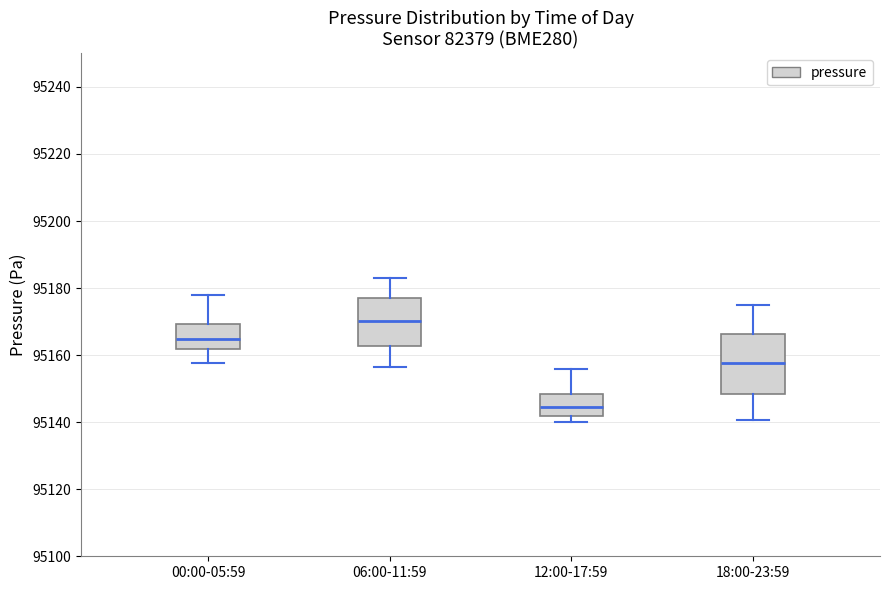

Reading left to right, transcribe this box plot: for each box, give where its median line is, the range the box spans, and where its two whiskers end, as read against the y-axis. The values are not printed on the chart, so give them approximately, as read against the axis.

00:00-05:59: median 95164, box 95162 to 95170, whiskers 95158 to 95178
06:00-11:59: median 95170, box 95162 to 95178, whiskers 95156 to 95184
12:00-17:59: median 95144, box 95142 to 95148, whiskers 95140 to 95156
18:00-23:59: median 95158, box 95148 to 95166, whiskers 95140 to 95176